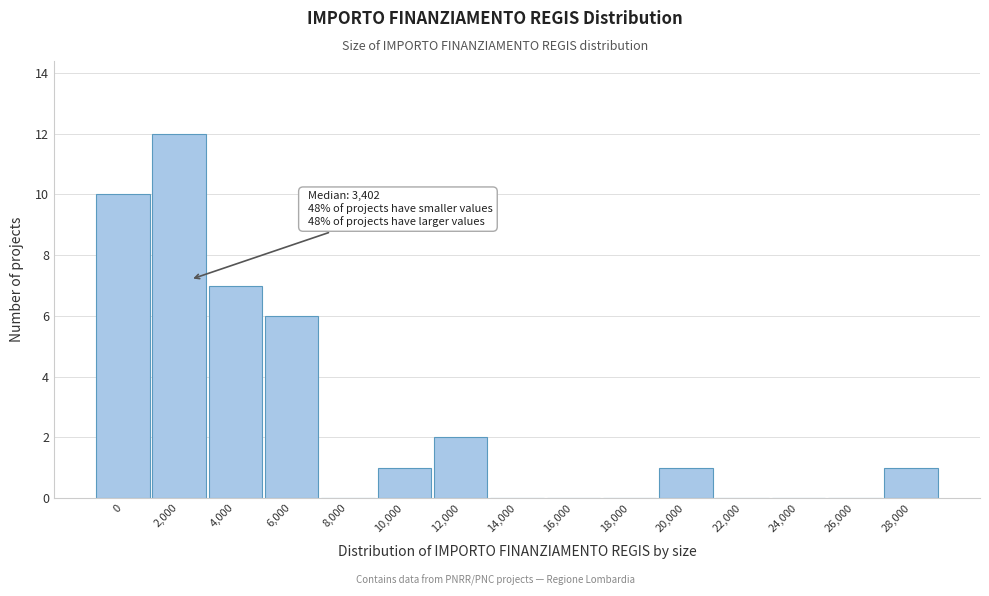

Reading left to right, transcribe all the data shown in this chart.

0=10	2,000=12	4,000=7	6,000=6	8,000=0	10,000=1	12,000=2	14,000=0	16,000=0	18,000=0	20,000=1	22,000=0	24,000=0	26,000=0	28,000=1